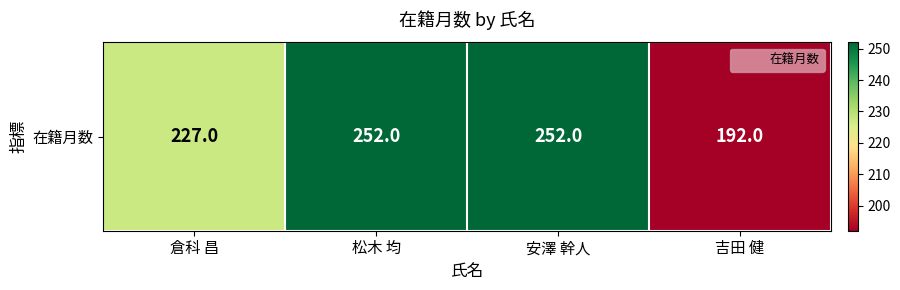

Reading left to right, transcribe all the data shown in this chart.

倉科 昌=227	松木 均=252	安澤 幹人=252	吉田 健=192